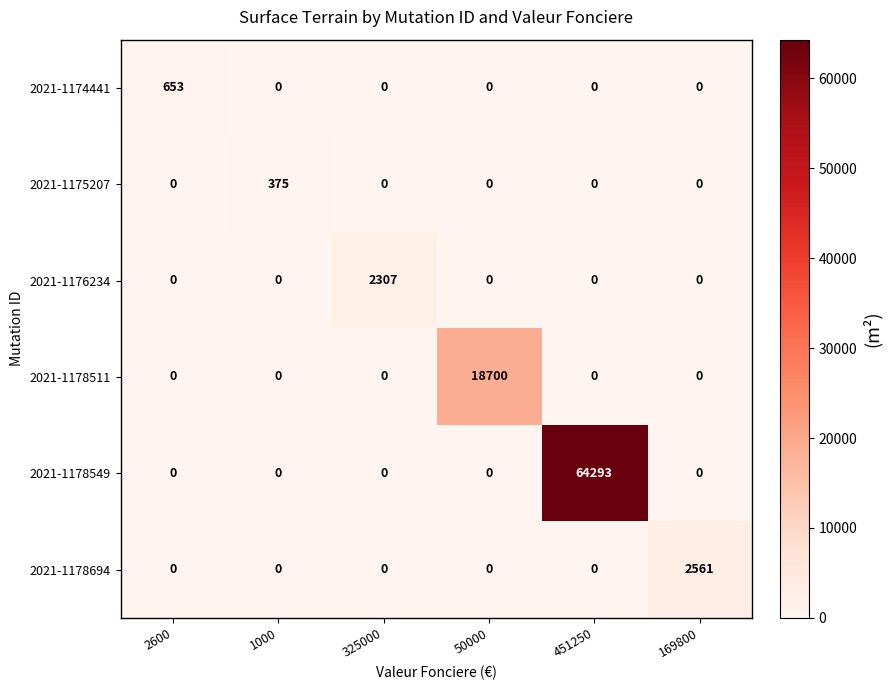

Is it true that 2021-1176234 equals -955 at 50000?

False